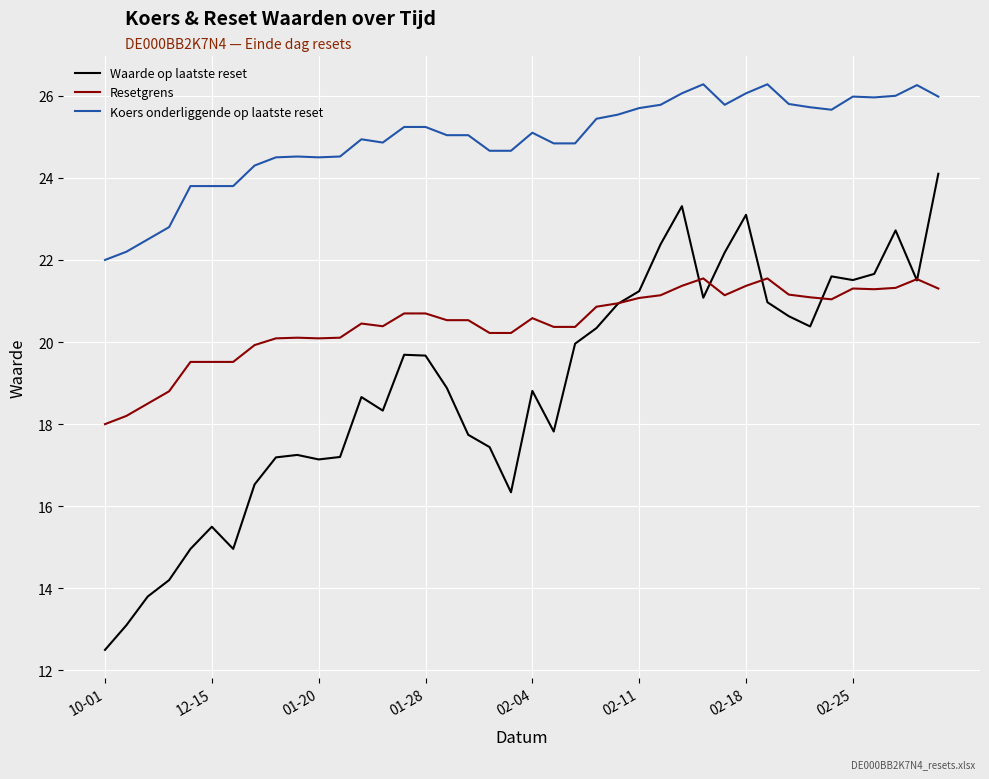

True or false: Resetgrens has more than 0 interior local peaks.

True